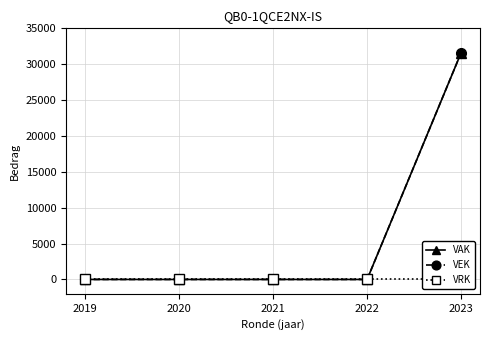

How many series are shown in this chart?

3